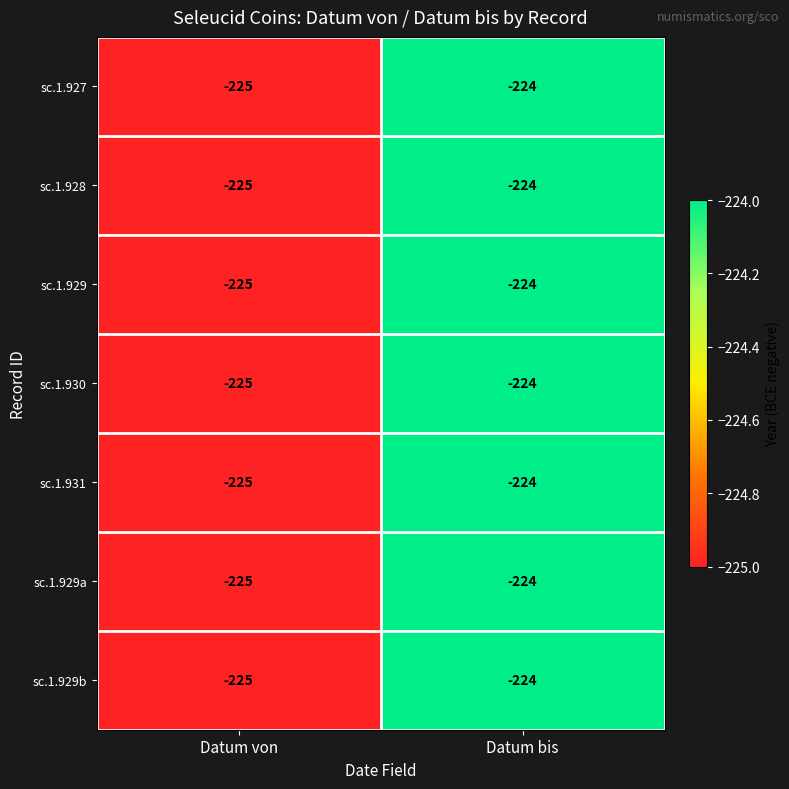

What value does the sc.1.930 series have at Datum bis?

-224